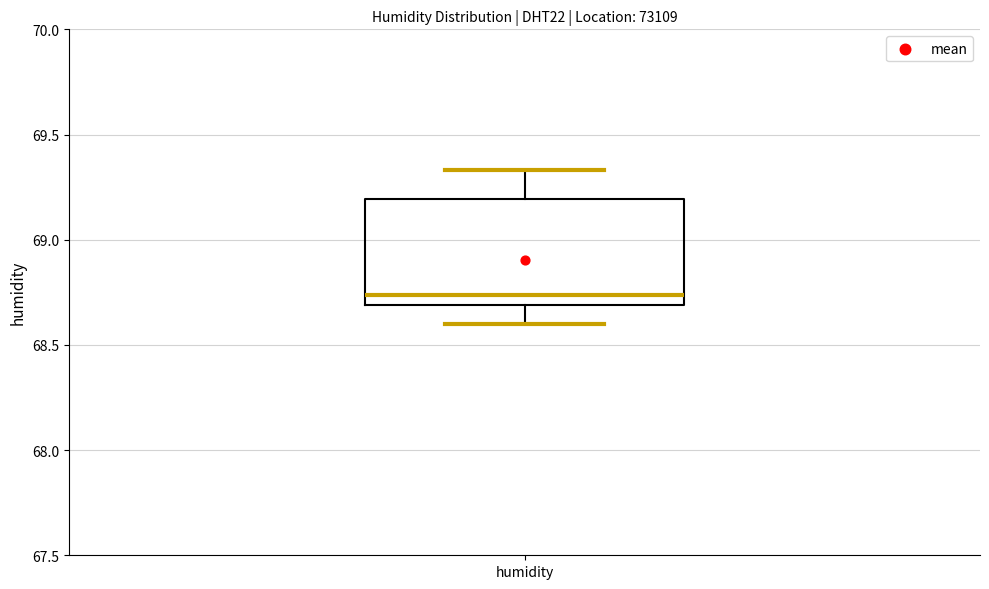

Transcribe this box plot: give where the median line is, the range the box spans, and where the two whiskers end, as read against the y-axis. The values are not printed on the chart, so give them approximately, as read against the axis.

median 68.75, box 68.70 to 69.20, whiskers 68.60 to 69.35